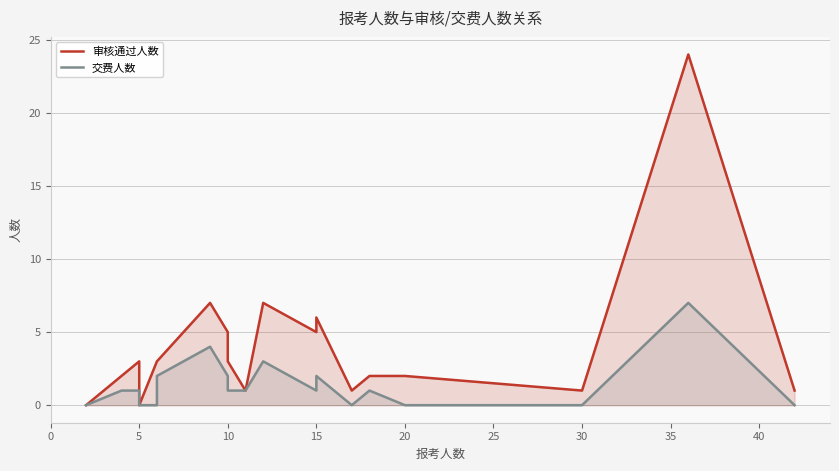

True or false: 交费人数 and 审核通过人数 intersect in this chart.

False